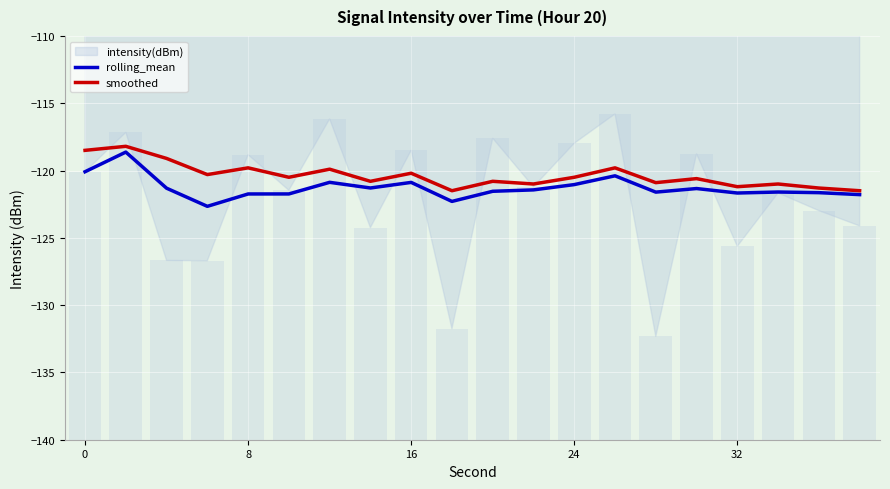

Read the smoothed value at 16.

-120.2